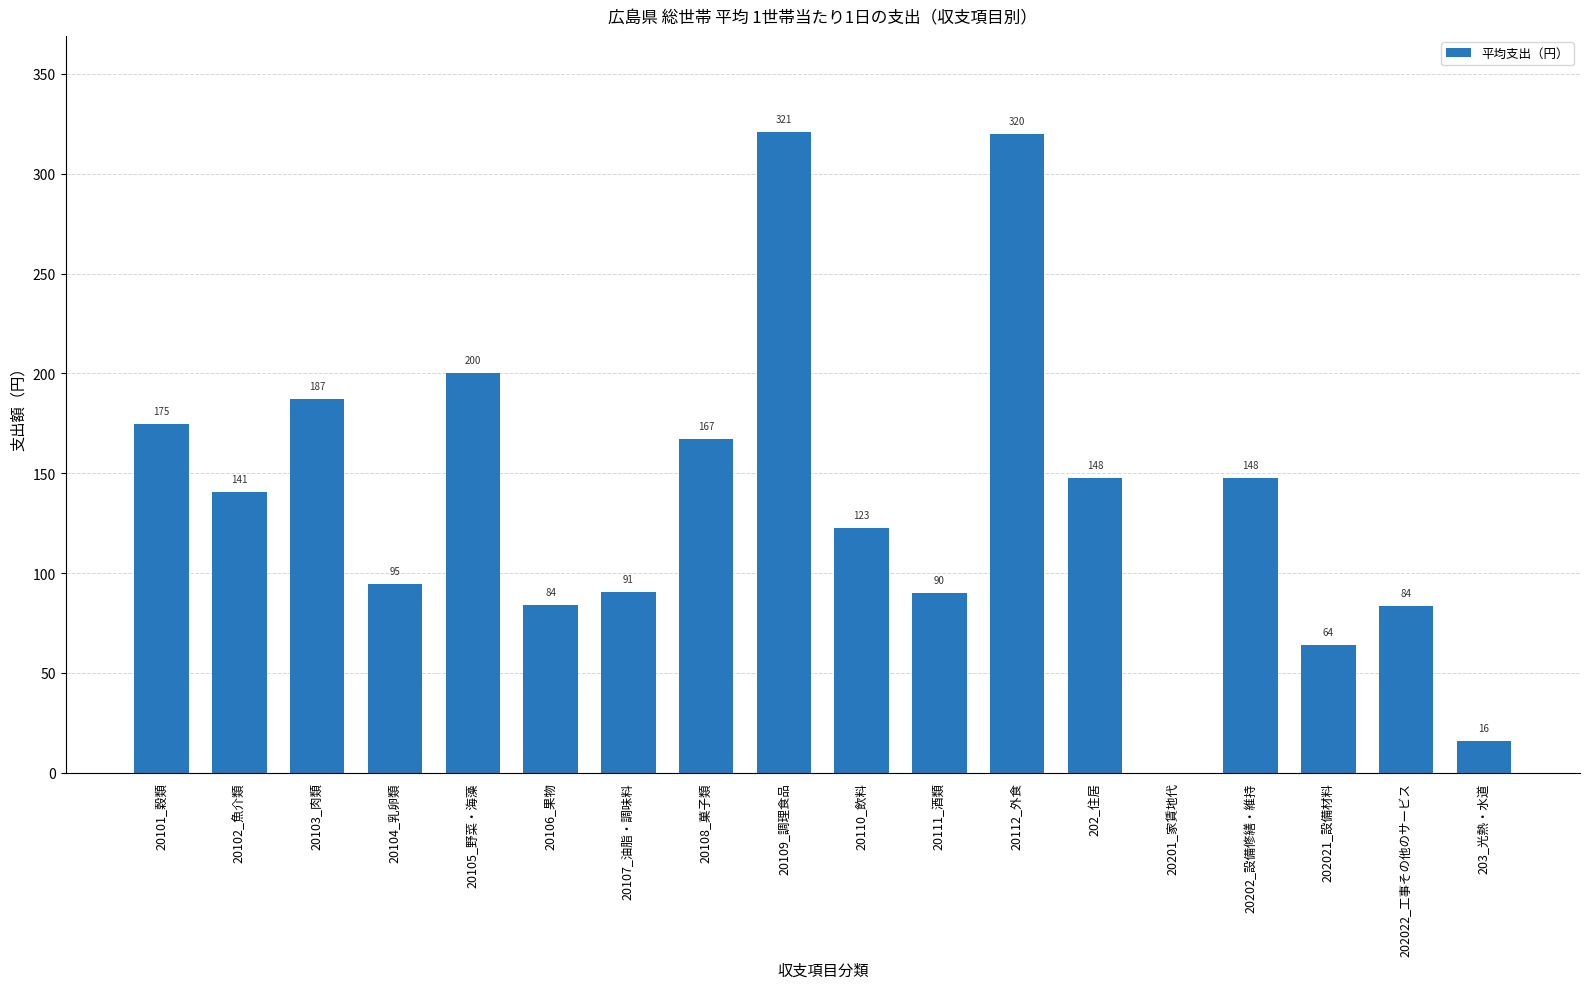

Read the value at 20112_外食.

319.9